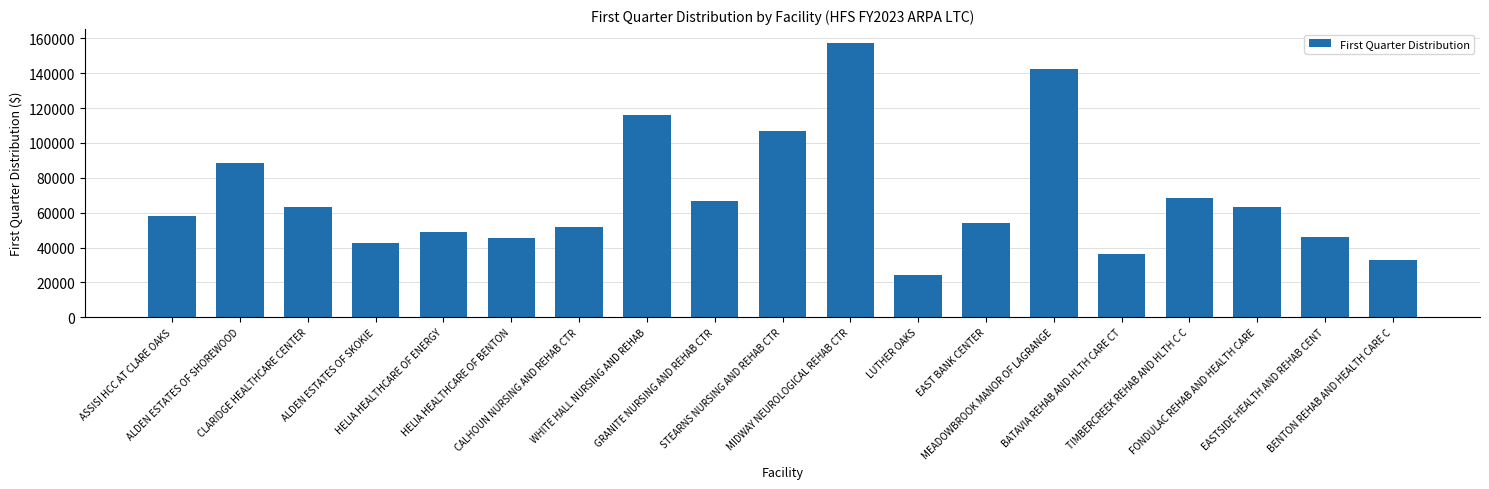

What is the label of the 12th bar from the left?

LUTHER OAKS